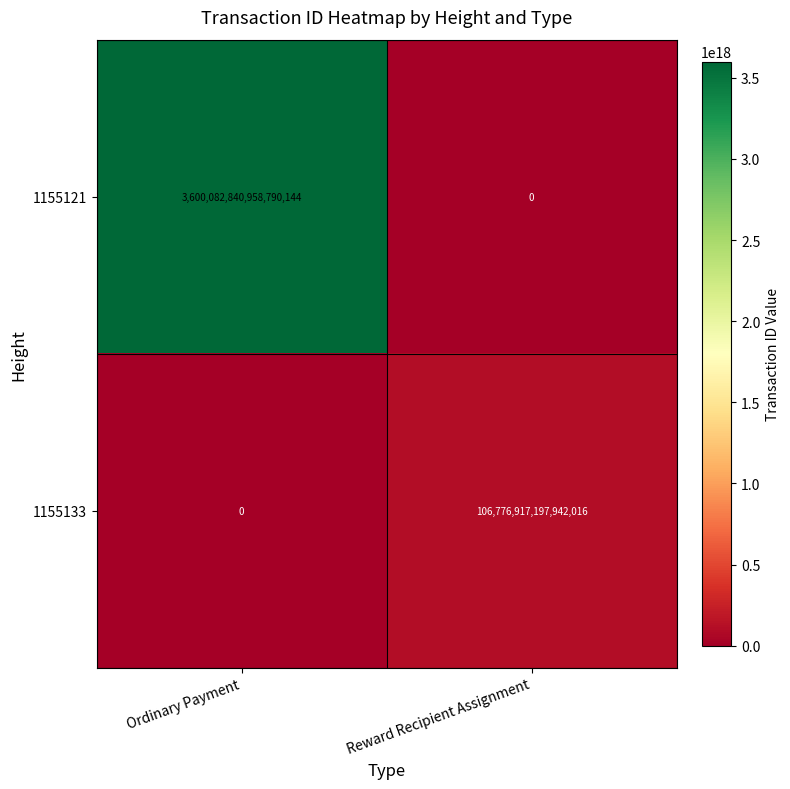

Rank the series at Reward Recipient Assignment from highest to lowest value.

1155133, 1155121